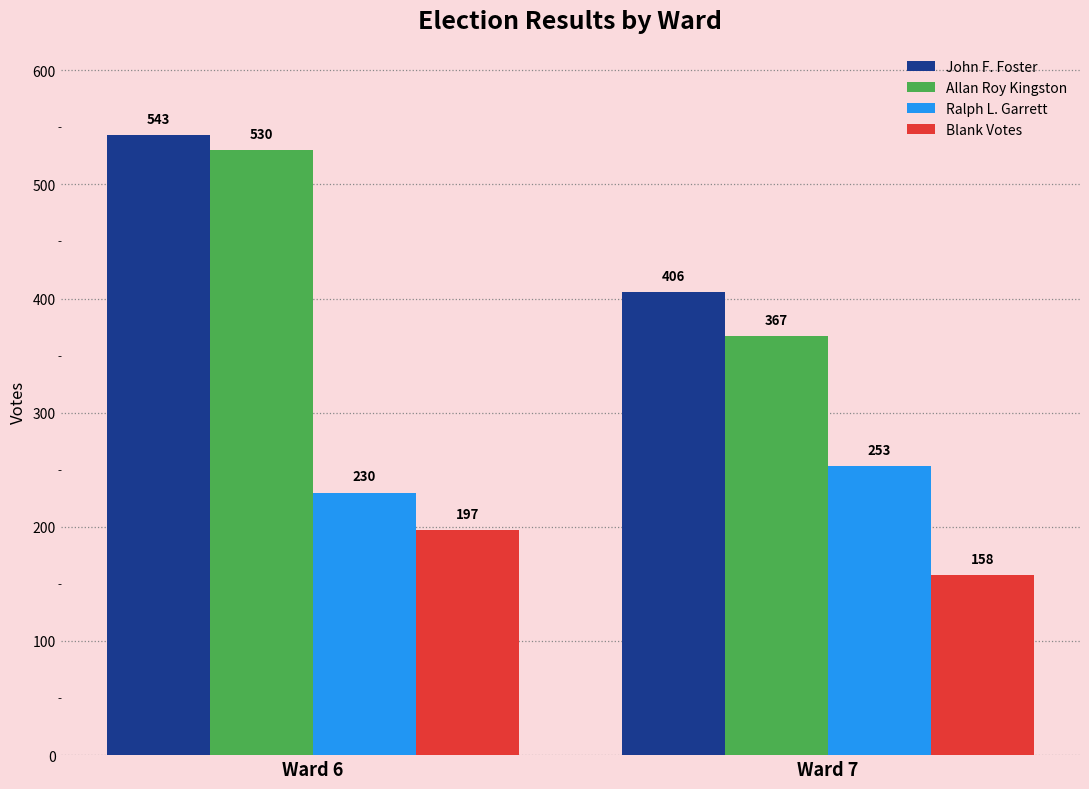

Which series has the largest range (max minus min)?

Allan Roy Kingston